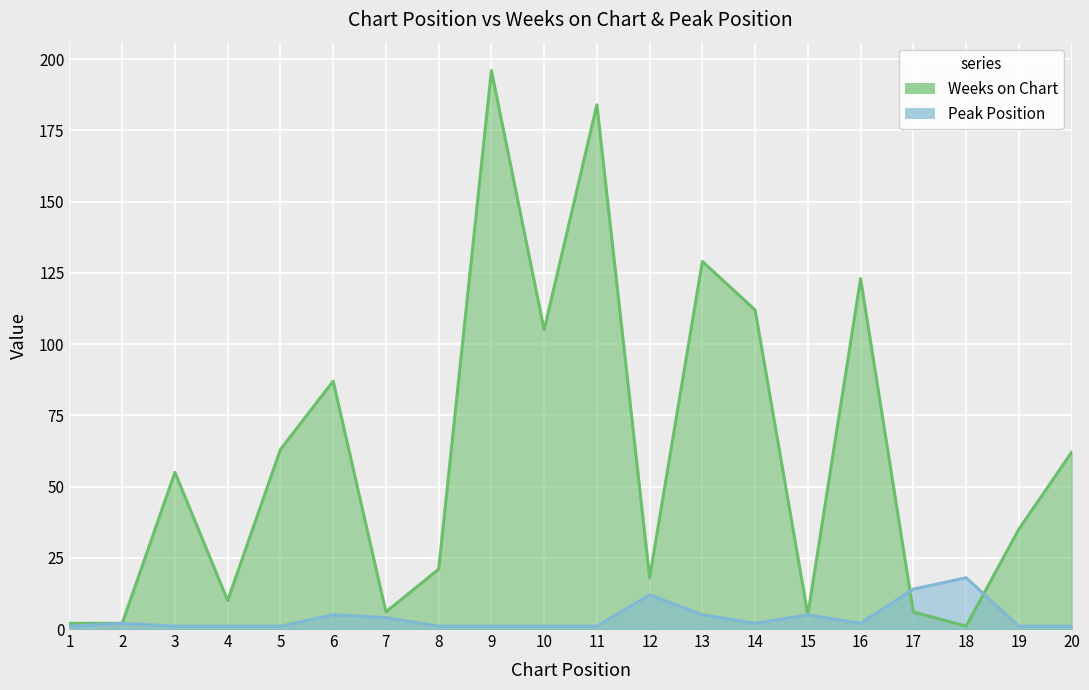

What is the value of the Weeks on Chart point at the 14th from the left?

112